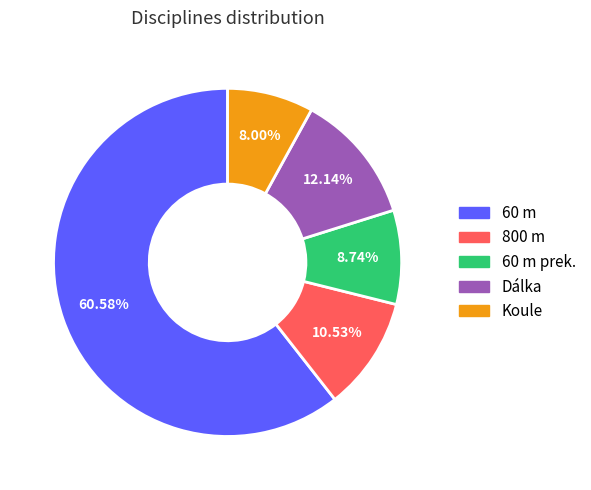

Is there any slice that represents more than half of the pie?

Yes